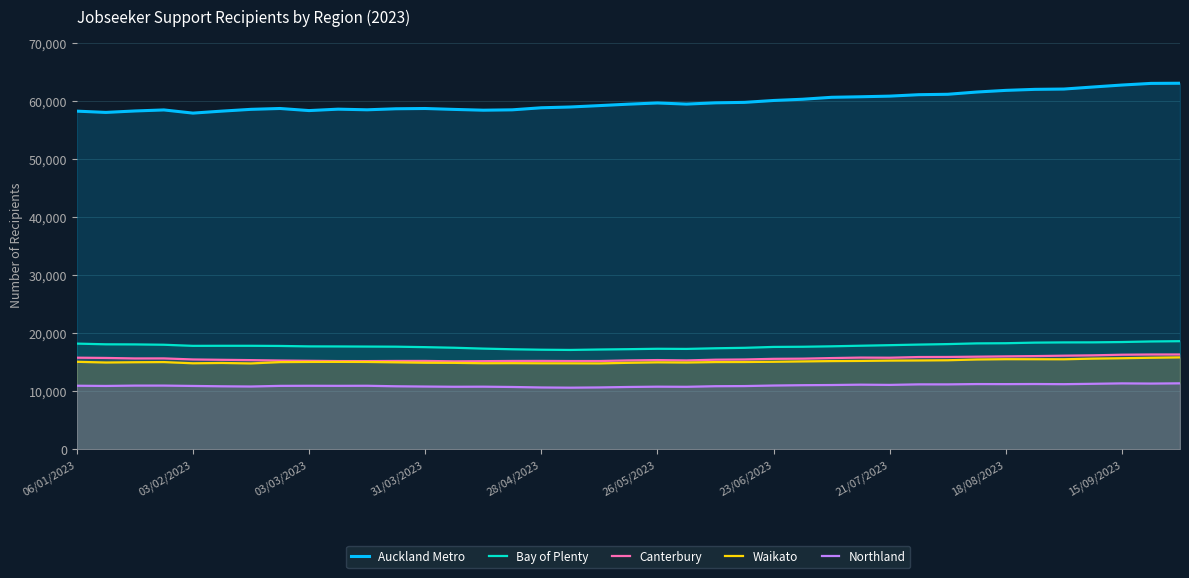

True or false: Bay of Plenty and Auckland Metro cross at least once.

False